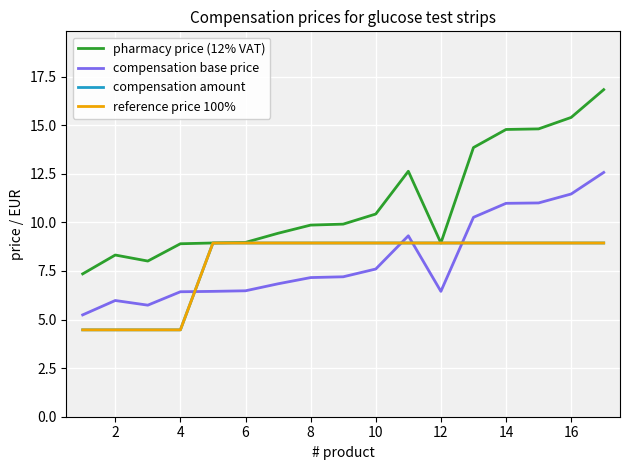

What is the minimum value shown in the chart?

4.5